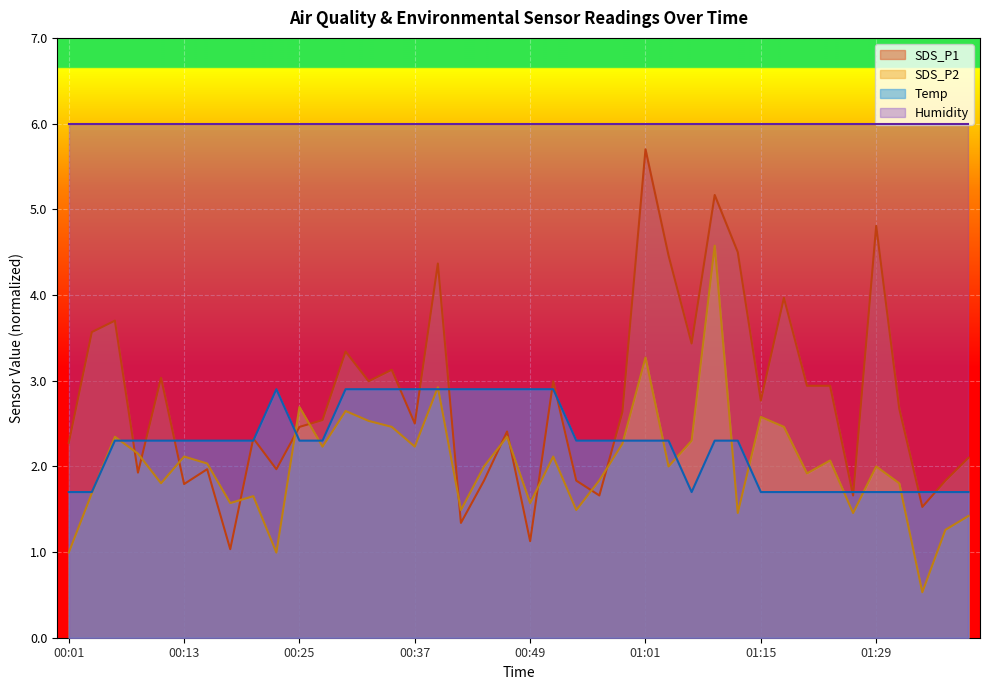

How many lines are shown in the chart?

4